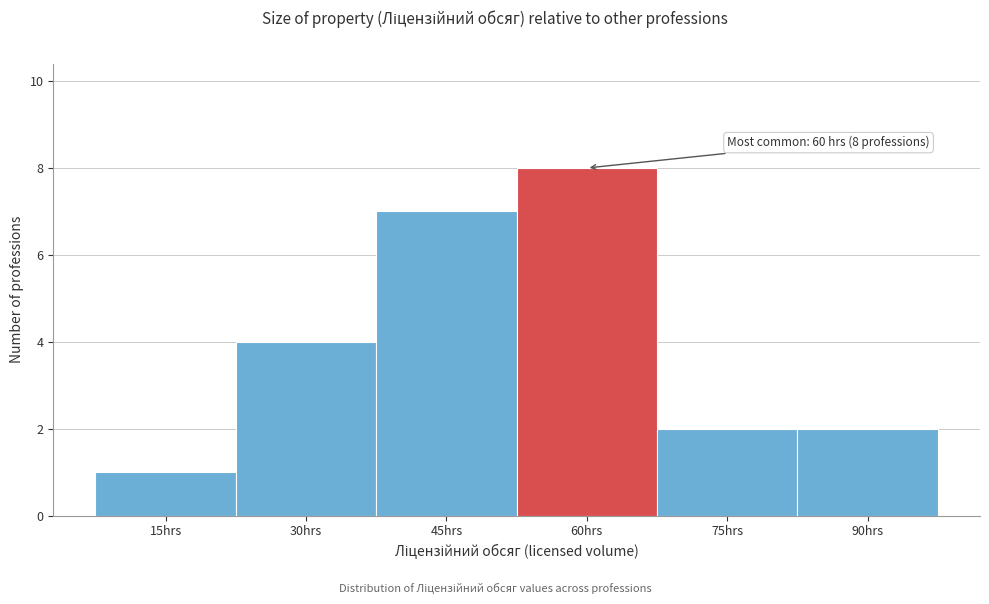

Reading left to right, extract all data points from this chart.

15hrs=1	30hrs=4	45hrs=7	60hrs=8	75hrs=2	90hrs=2